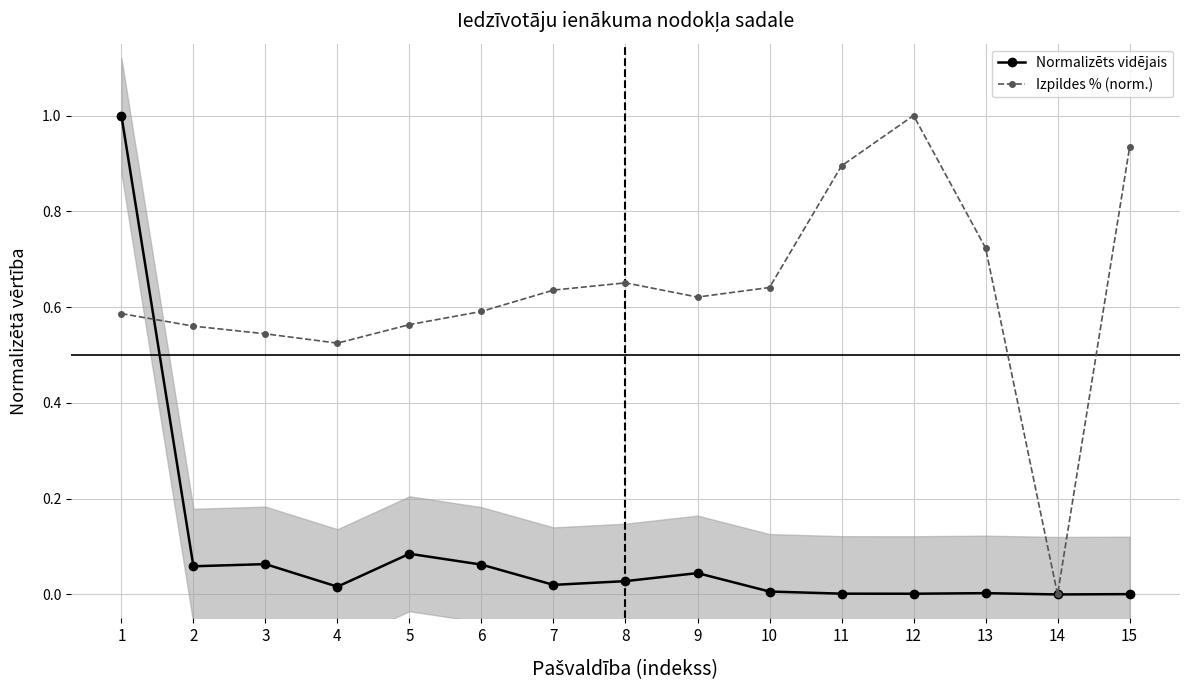

At how many categories does at least one series exceed 0?

14